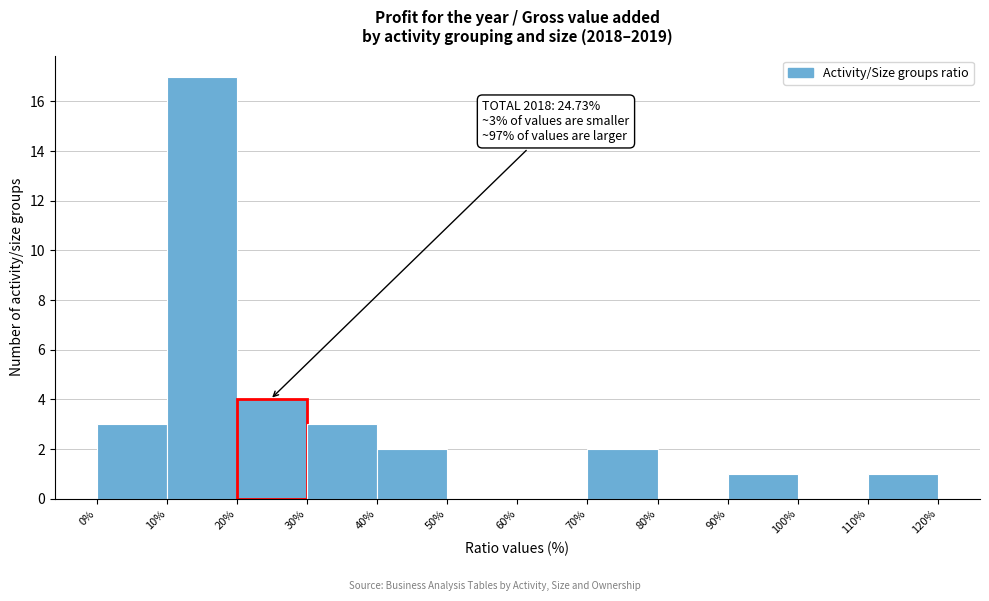

Over which range of the x-axis is the bar tallest?

10% to 20%